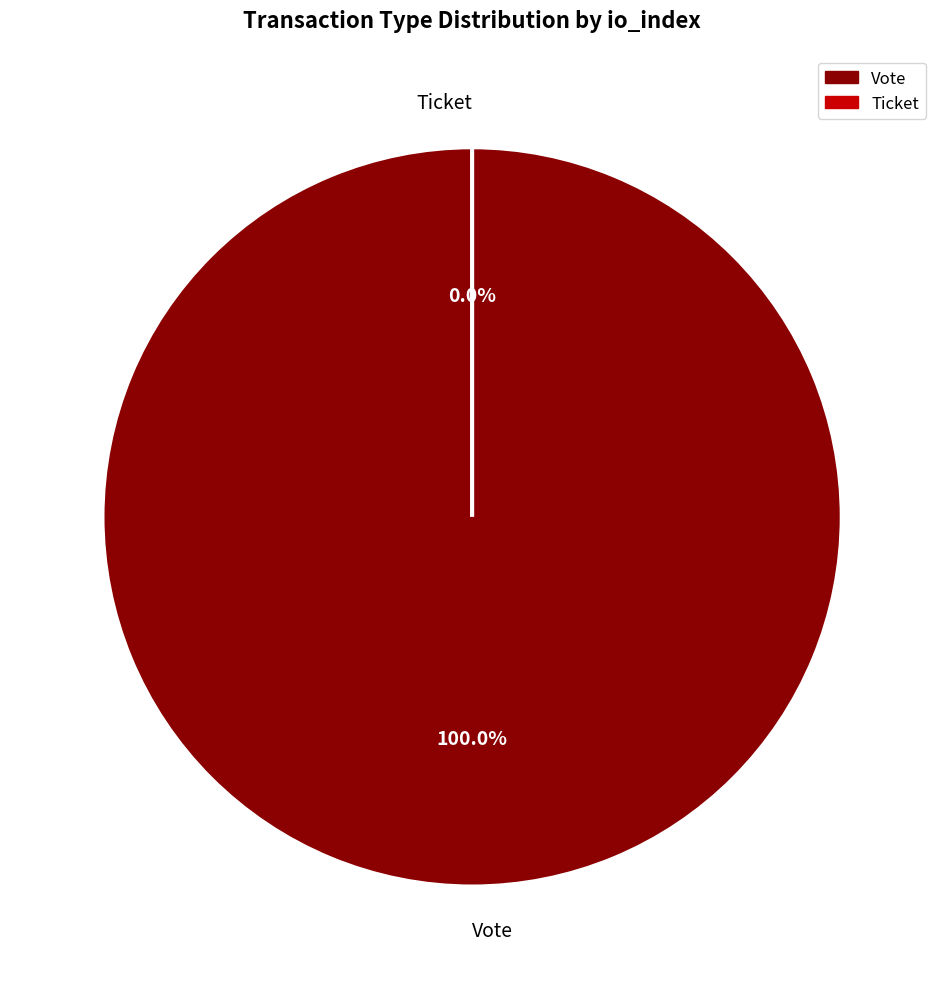

Which slice is the largest?

Vote